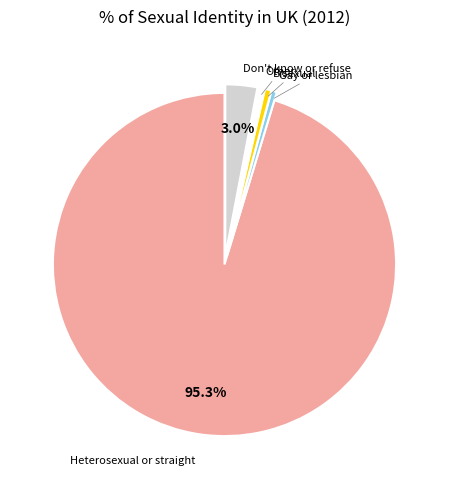

Is there any slice that represents more than half of the pie?

Yes